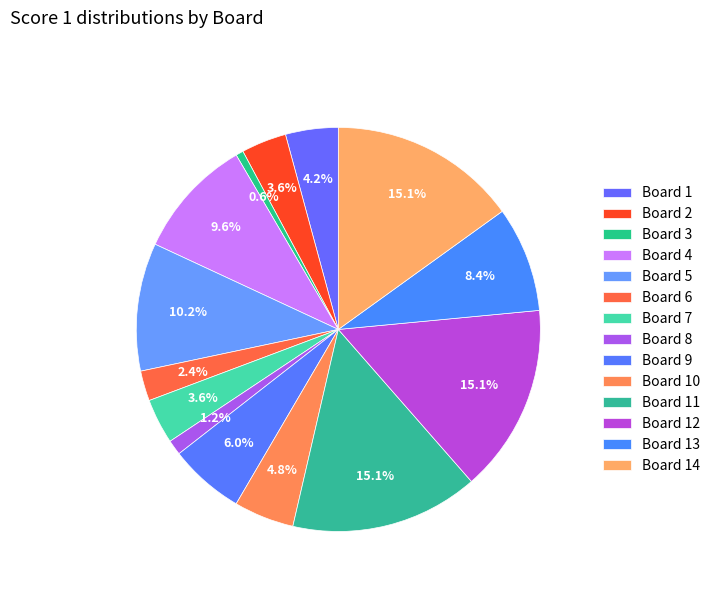

Count the number of slices in the pie.

14